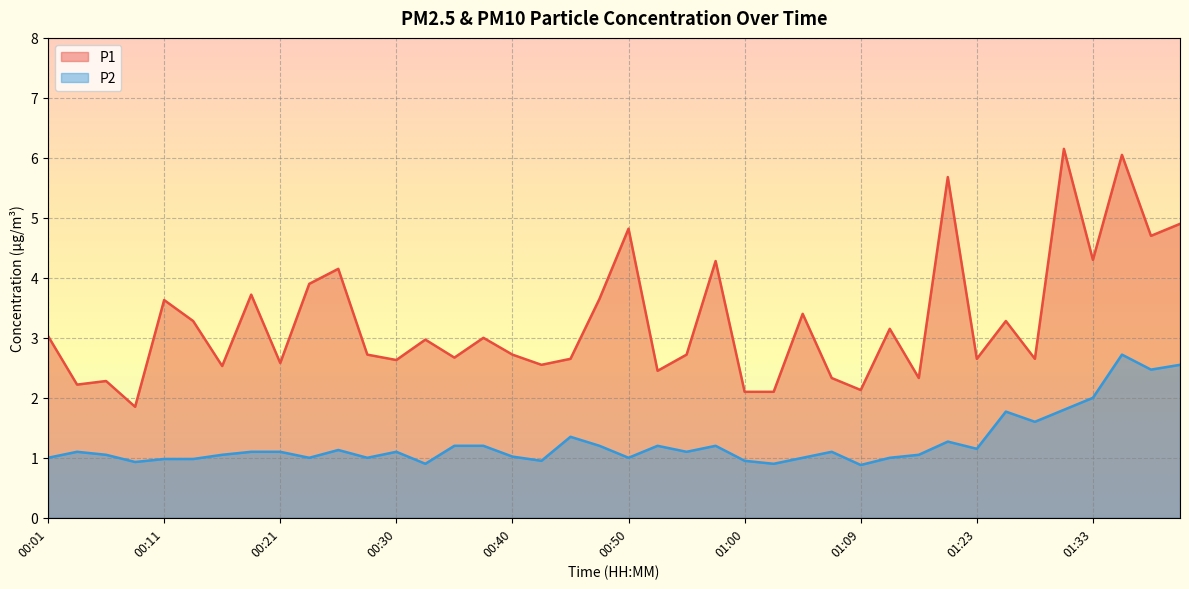

True or false: P1 and P2 intersect in this chart.

False